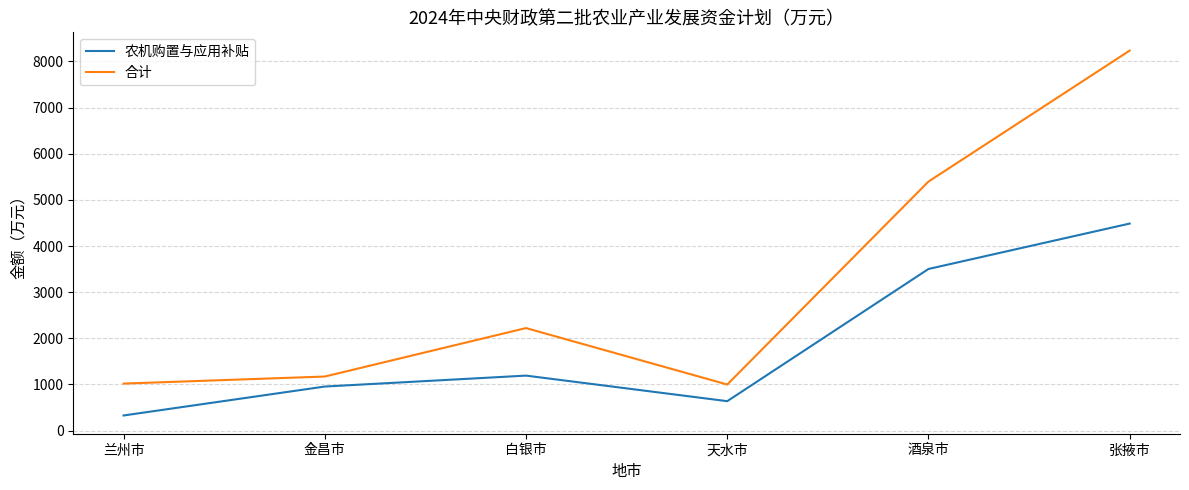

True or false: 农机购置与应用补贴 and 合计 cross at least once.

False